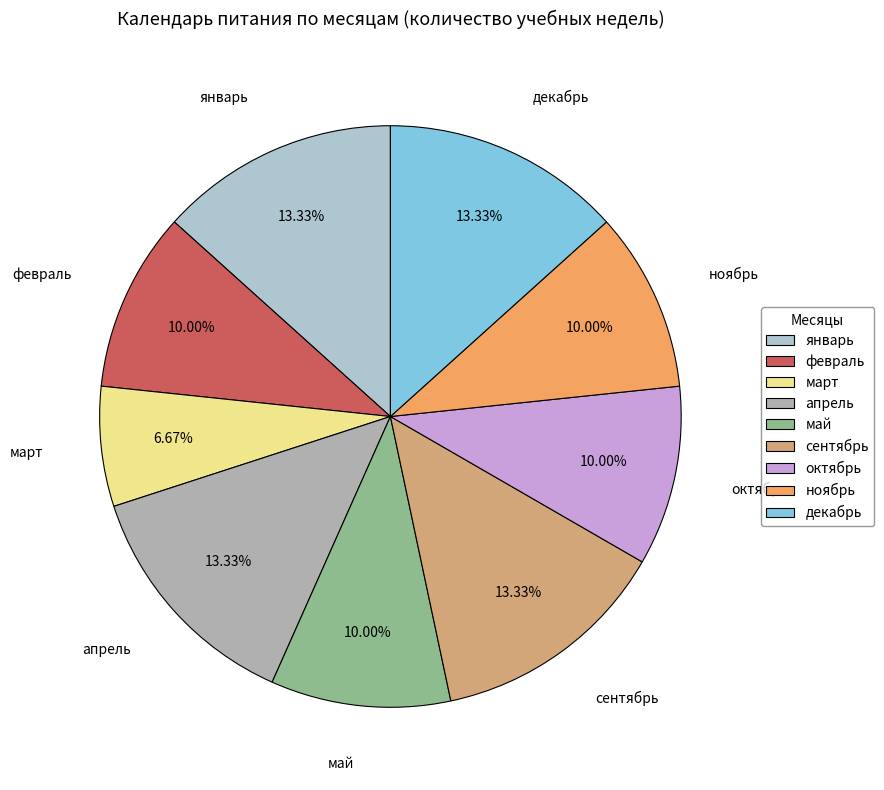

To the nearest percent, what percentage of the pie is март?

7%